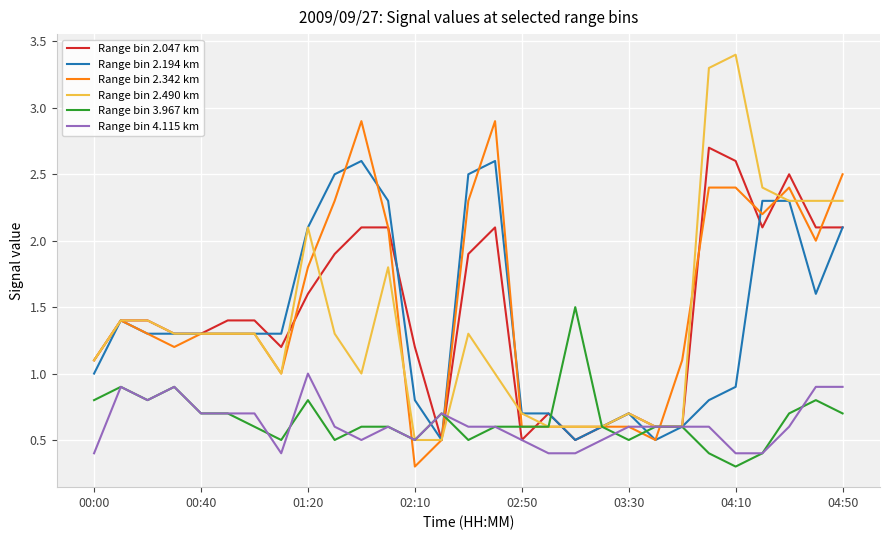

What is the maximum value for Range bin 2.194 km?

2.6